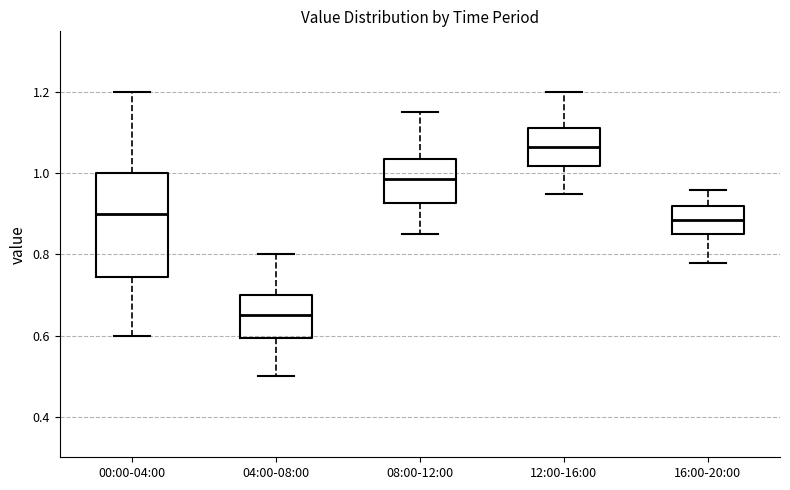

Comparing the boxes themselves (not the whiskers), which one is the tallest?

00:00-04:00